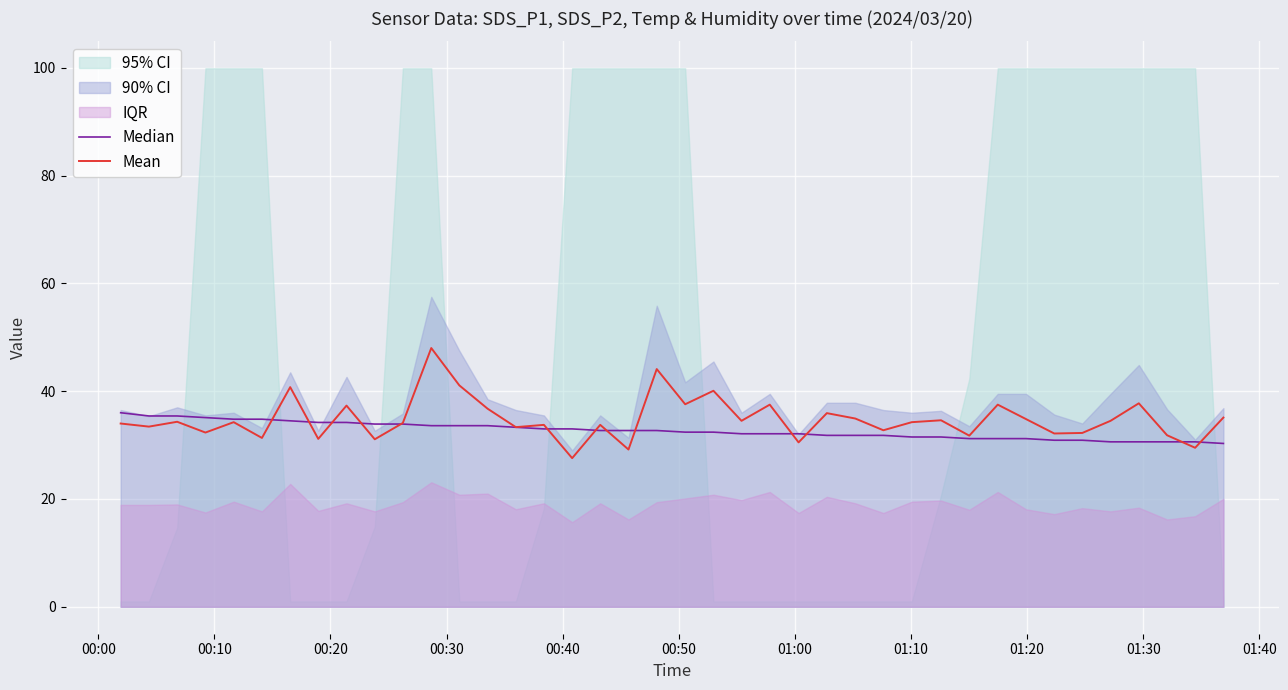

What is the value of the Median point at the 11th from the left?

33.9